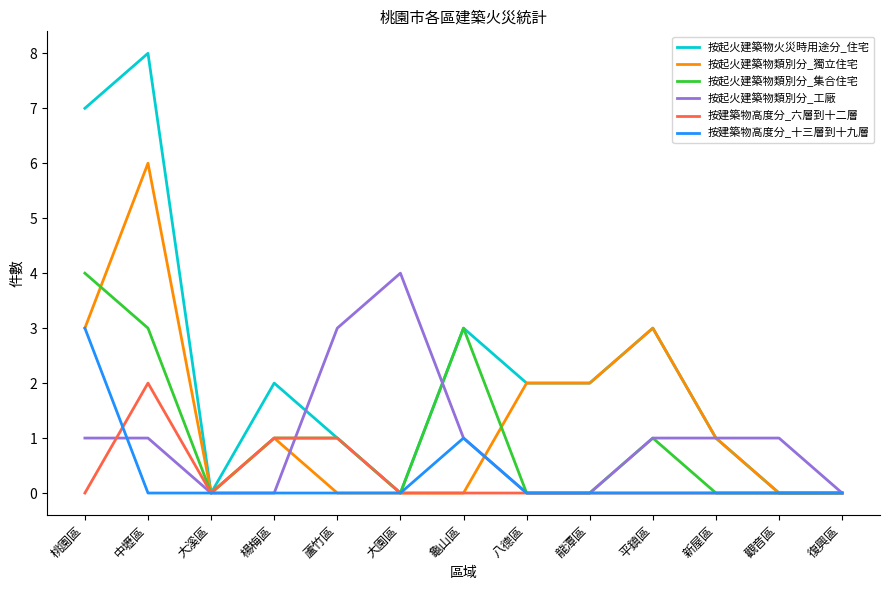

What is the average value of the 按起火建築物類別分_獨立住宅 series?

1